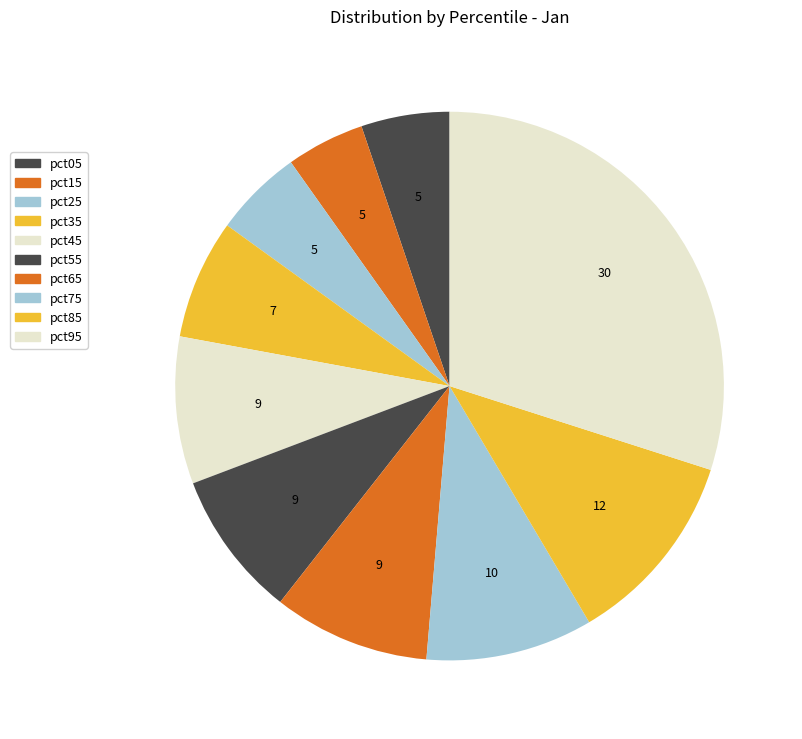

How much of the chart is everything except pct55?

91.4%